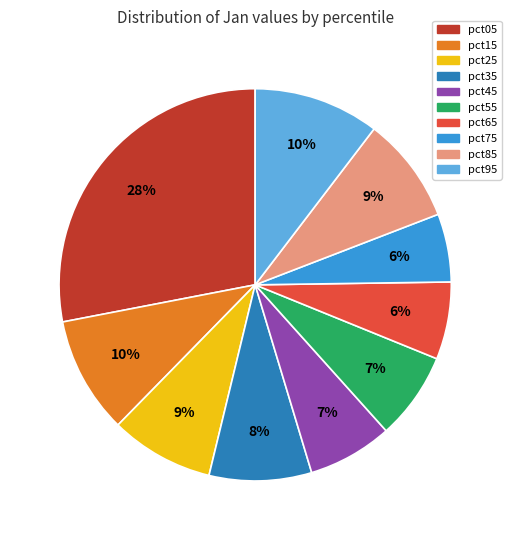

To the nearest percent, what portion does pct75 represent?

6%